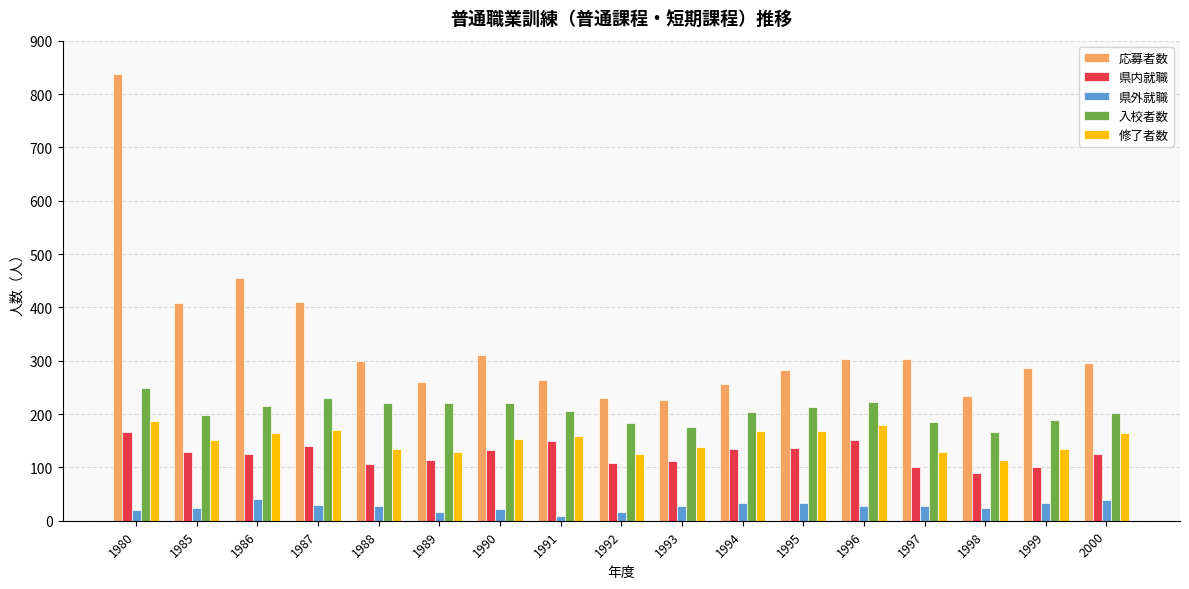

How many data points does each series have?

17